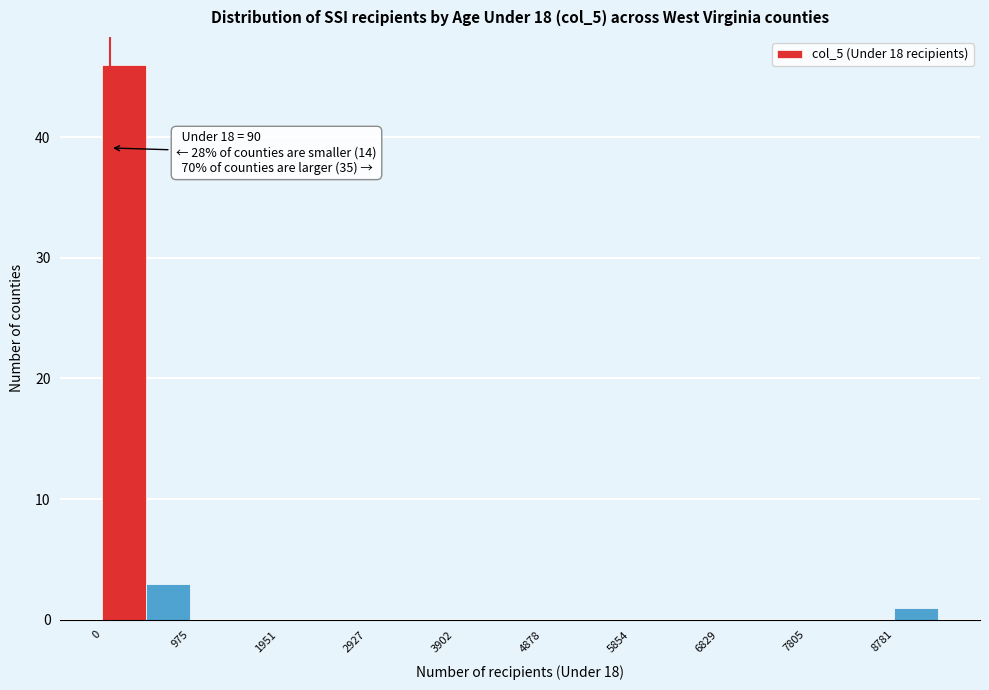

Over which range of the x-axis is the bar tallest?

0 to 500